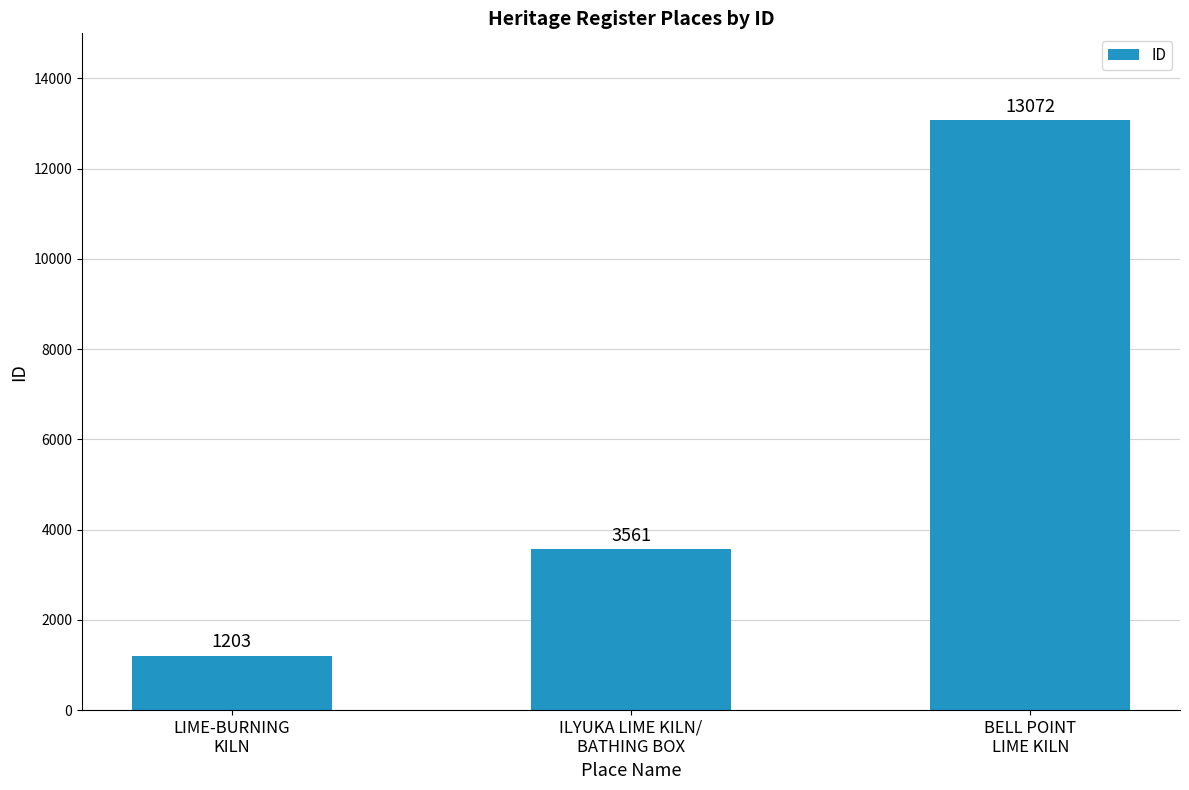

What is the difference between the maximum and minimum values?

11869